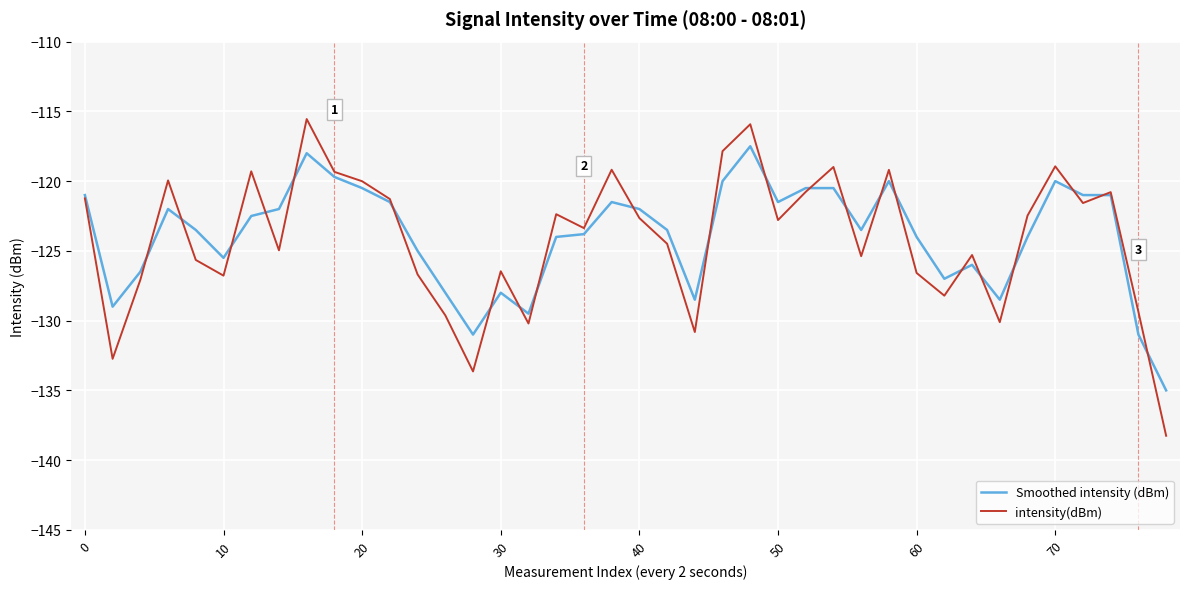

What is the difference between the maximum and second lowest values in the Smoothed intensity (dBm) series?

13.5